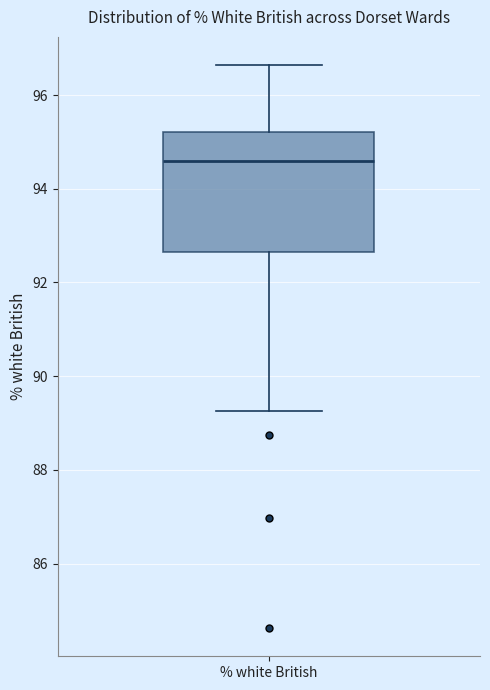

Transcribe this box plot: give where the median line is, the range the box spans, and where the two whiskers end, as read against the y-axis. The values are not printed on the chart, so give them approximately, as read against the axis.

median 94.6, box 92.6 to 95.2, whiskers 89.2 to 96.6